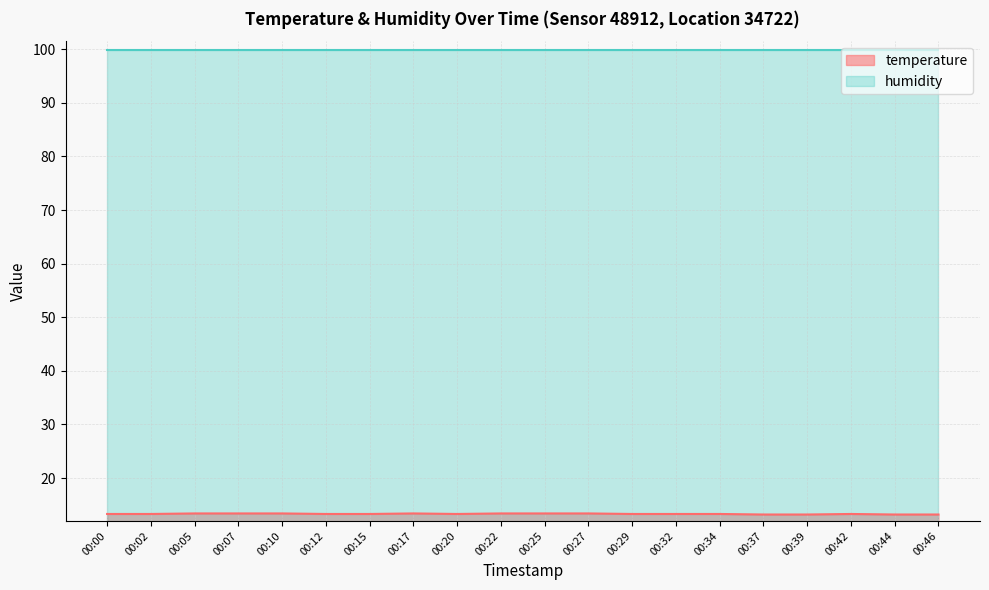

Where is the first local maximum?

00:17